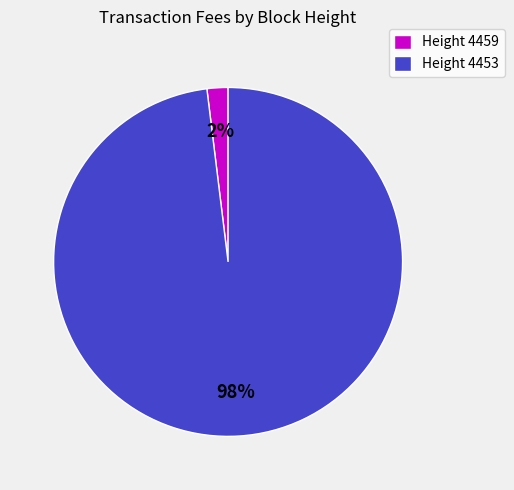

The Height 4459 slice represents 9% of the pie. True or false?

False